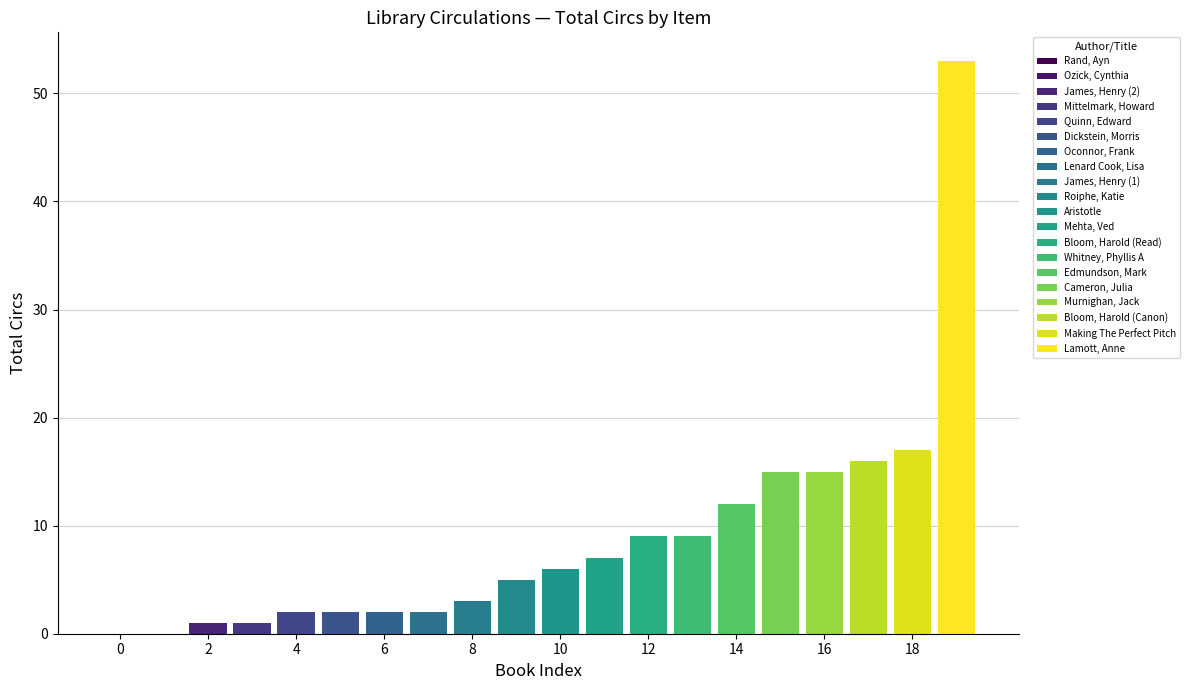

What is the ratio of the value at Bloom, Harold (Canon) to the value at Oconnor, Frank?

8.0